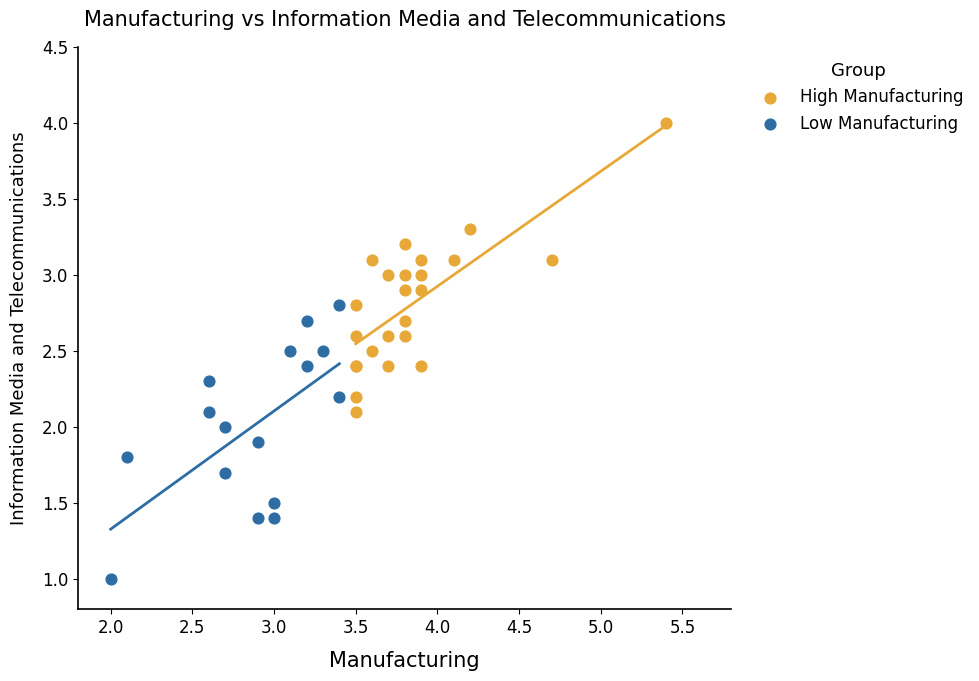

Which series reaches the maximum Y coordinate?

High Manufacturing